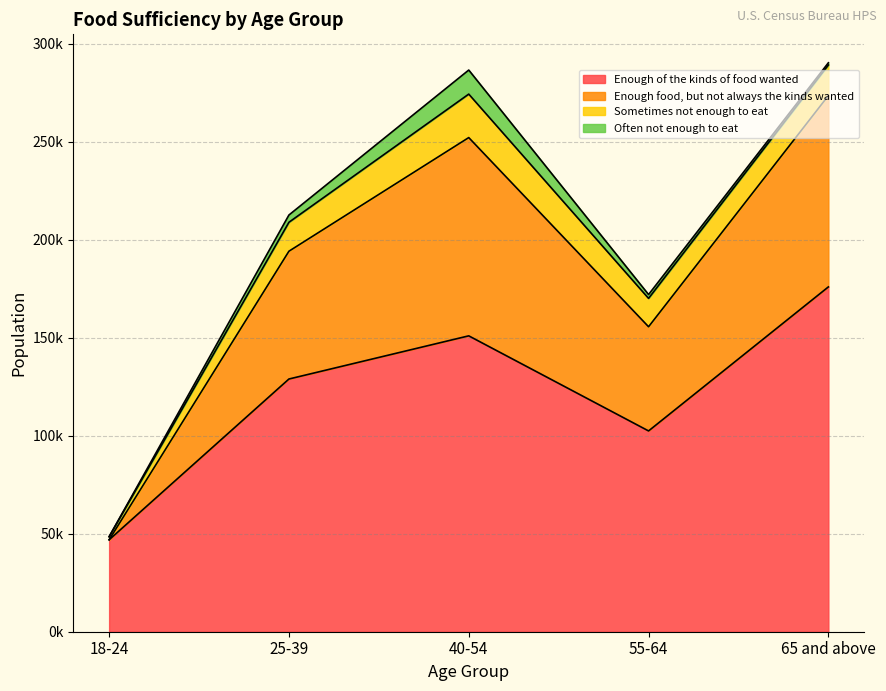

How many Enough of the kinds of food wanted values are between 102455 and 150968?

3